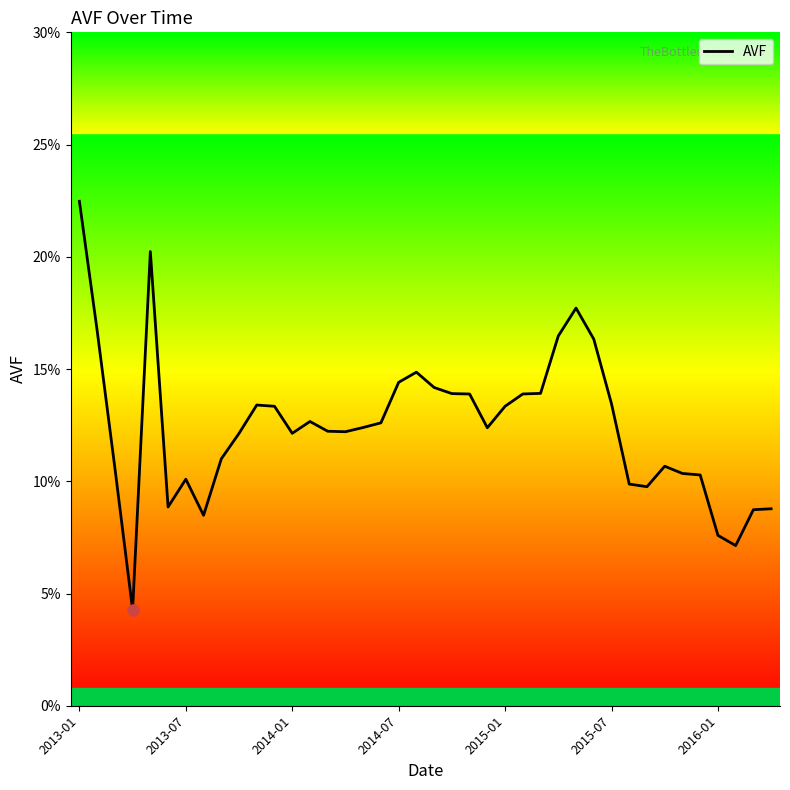

Is this an area chart (filled region under the line)?

No